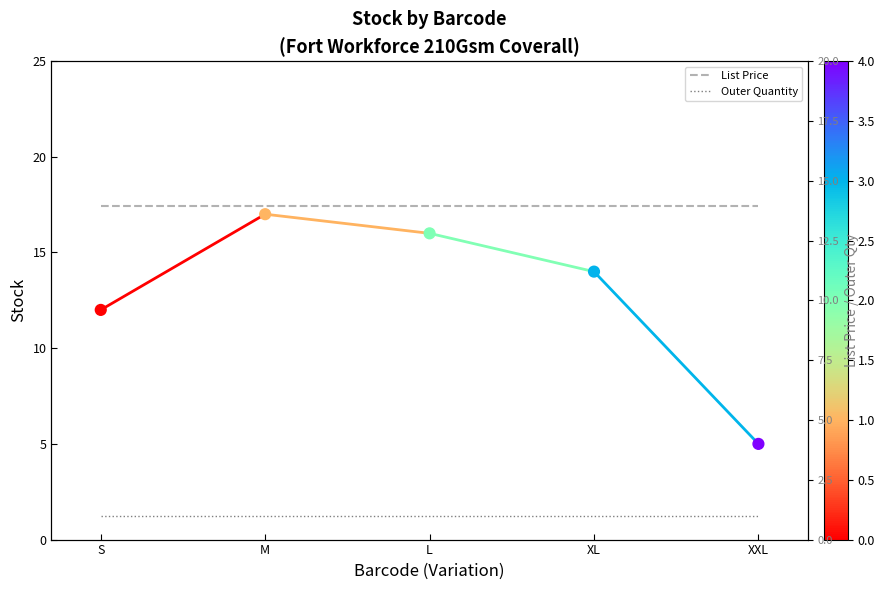

At how many categories does at least one series exceed 11?

5